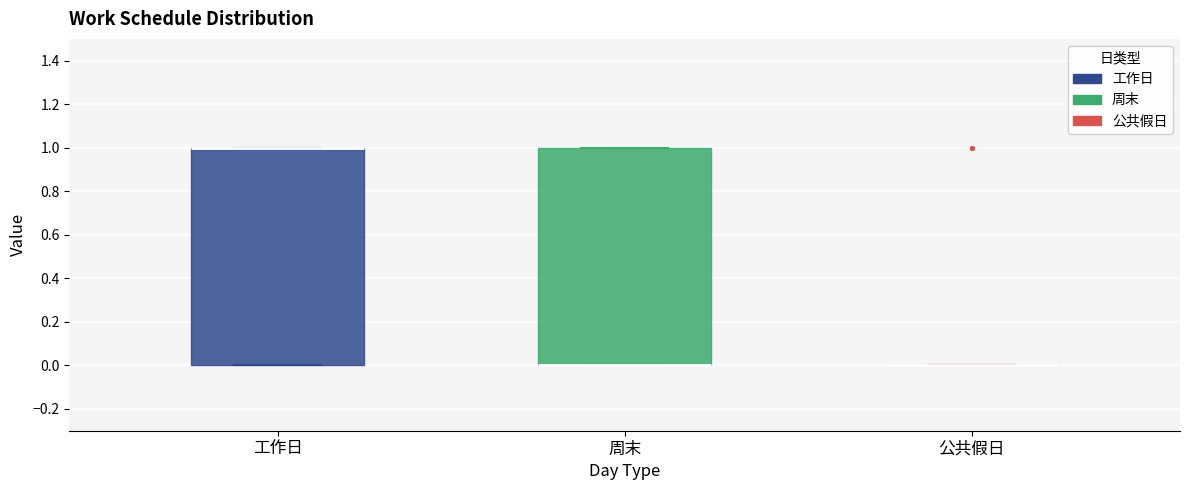

Where is the upper edge of the box for 周末 on the y-axis? The values are not printed on the chart, so give them approximately, as read against the axis.

1